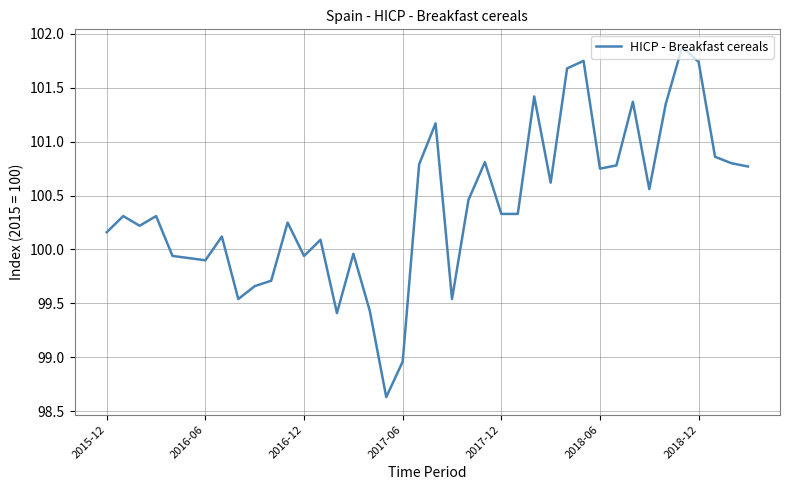

What is the smallest value displayed?

98.6